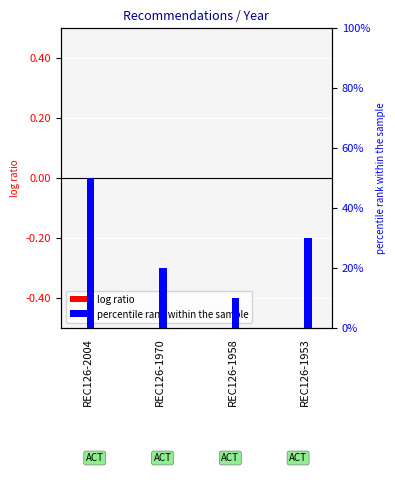

Which category has the lowest value across all series?

REC126-2004